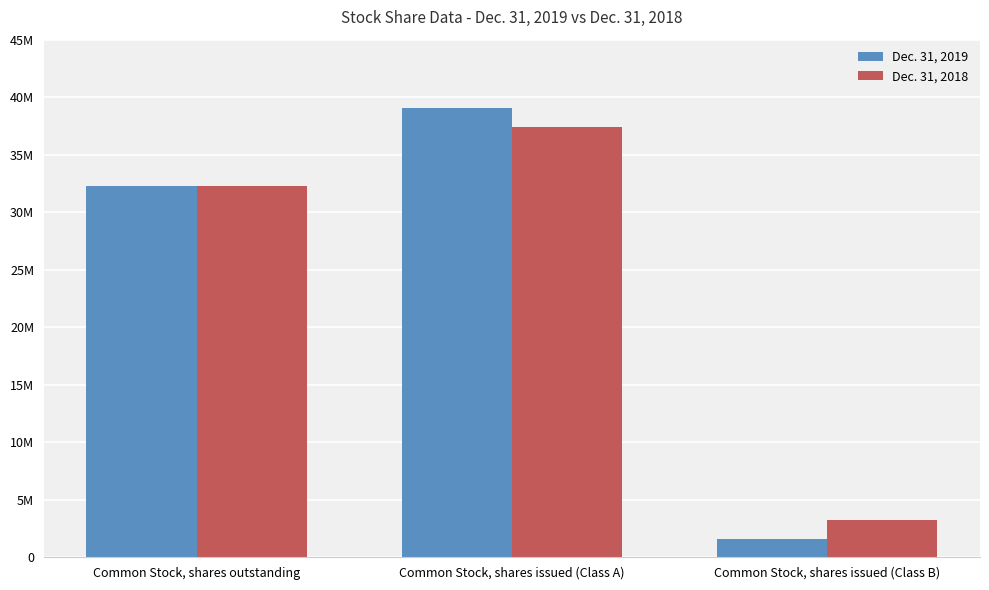

Does the chart contain any negative values?

No